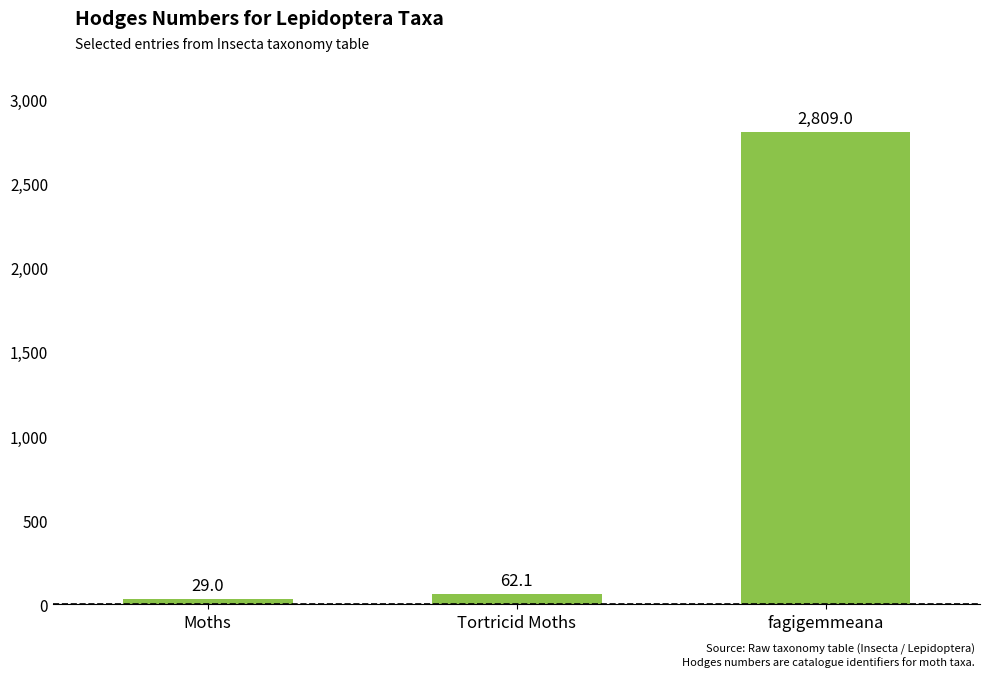

Reading left to right, list all the values displayed in this chart.

29.0	62.1	2809.0